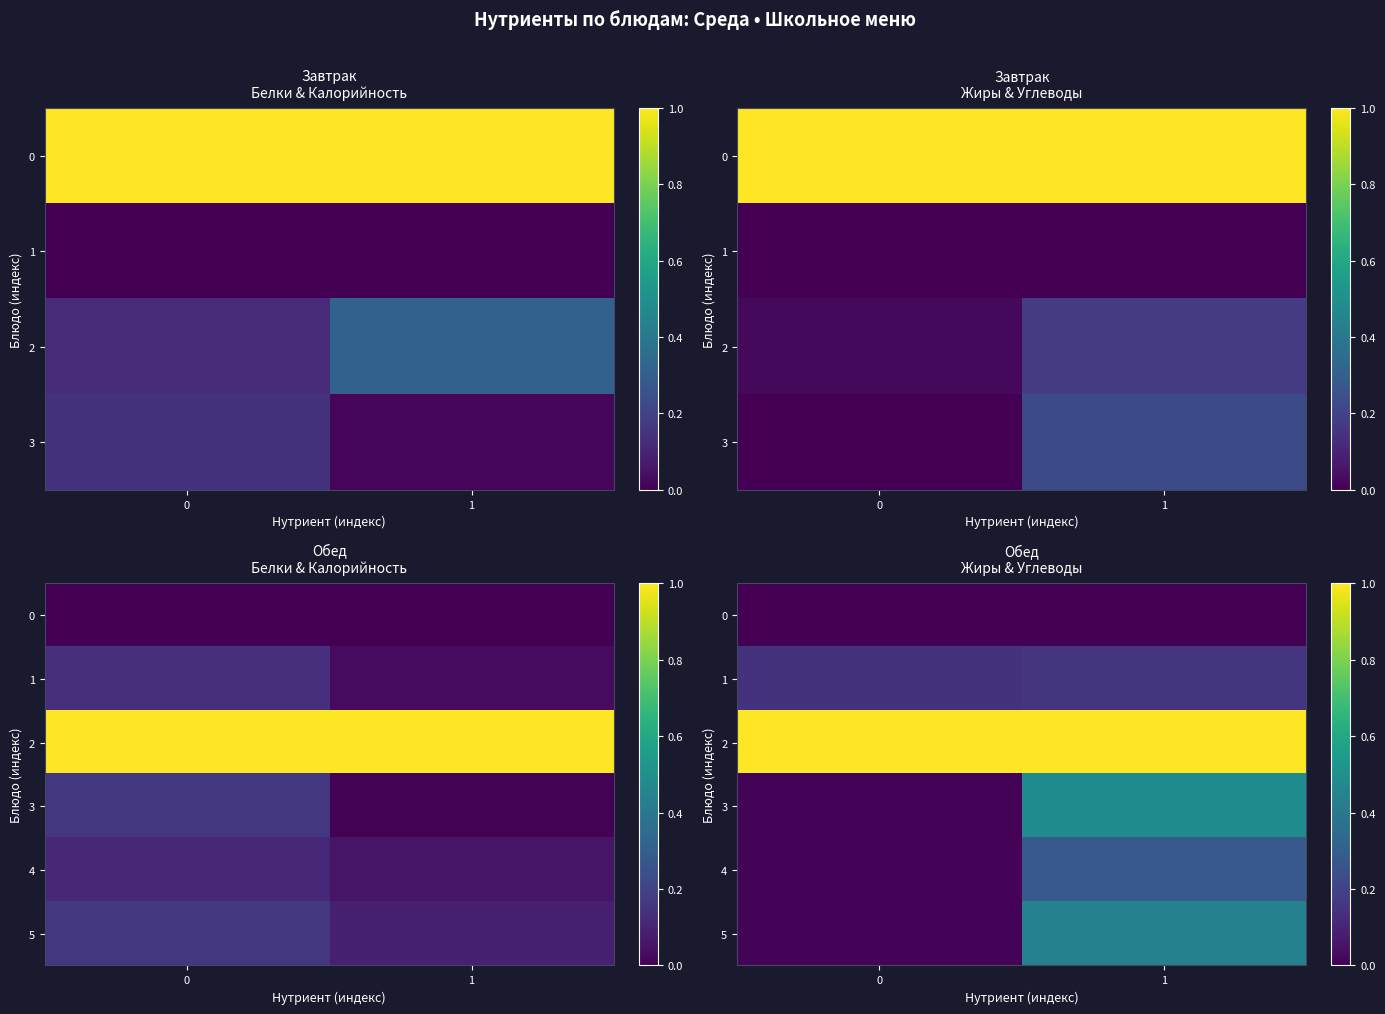

At how many categories does at least one series exceed 0?

2